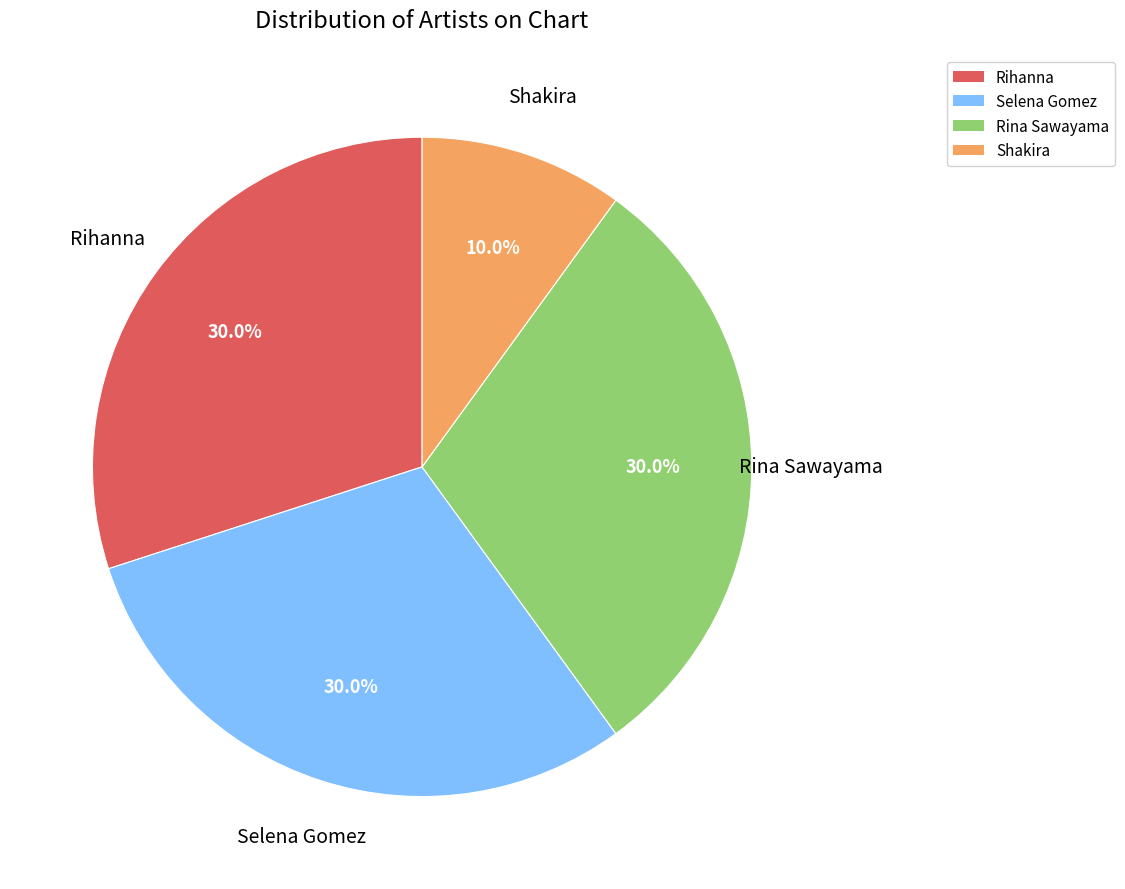

What is the total percentage of Shakira and Rihanna?

40.0%